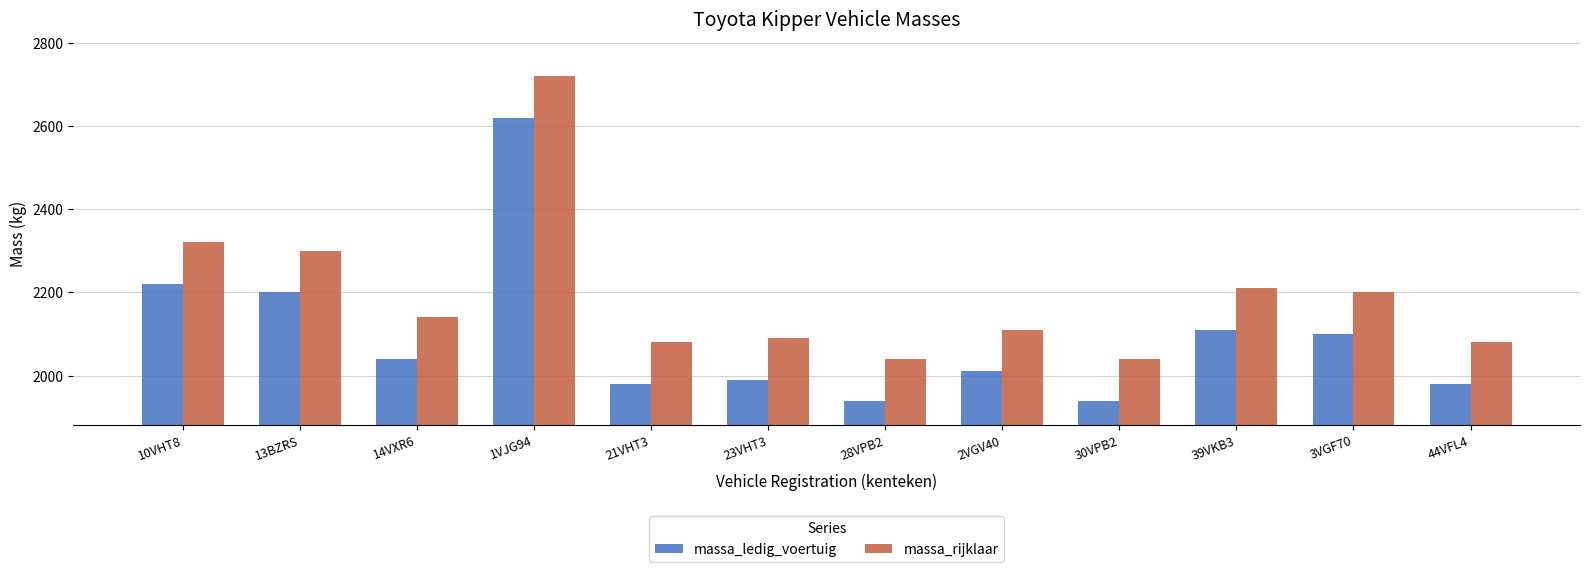

Rank the series by their maximum value, from lowest to highest.

massa_ledig_voertuig, massa_rijklaar